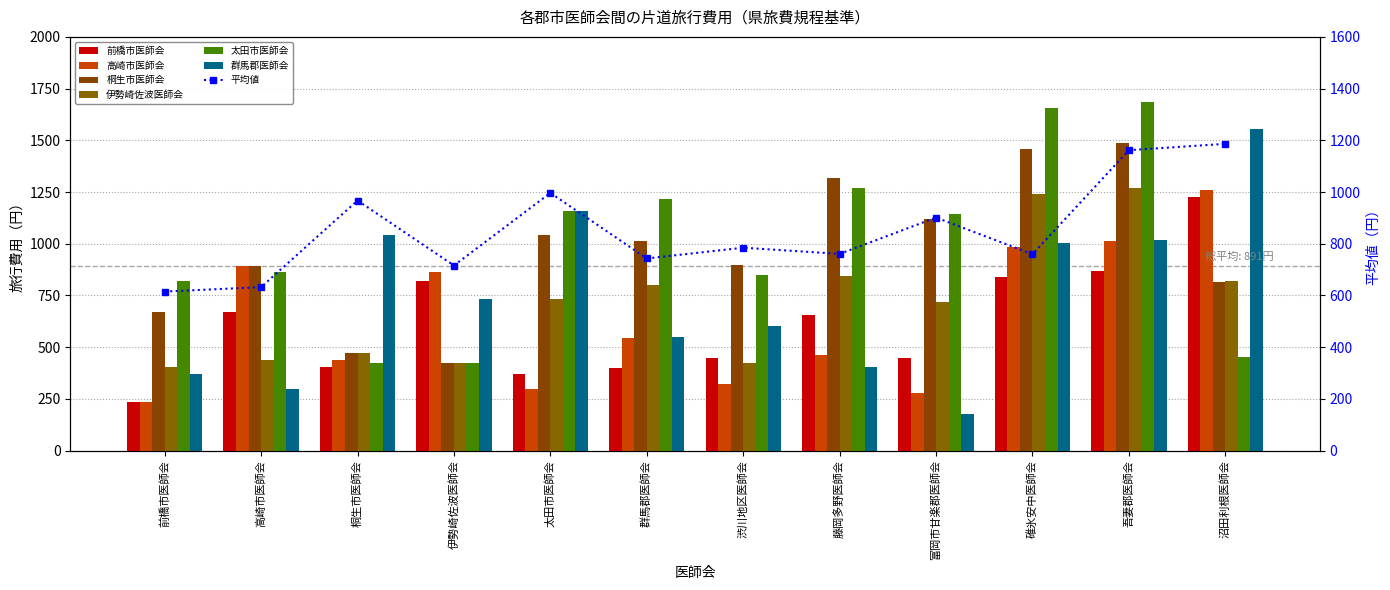

Which category has the lowest value across all series?

富岡市甘楽郡医師会